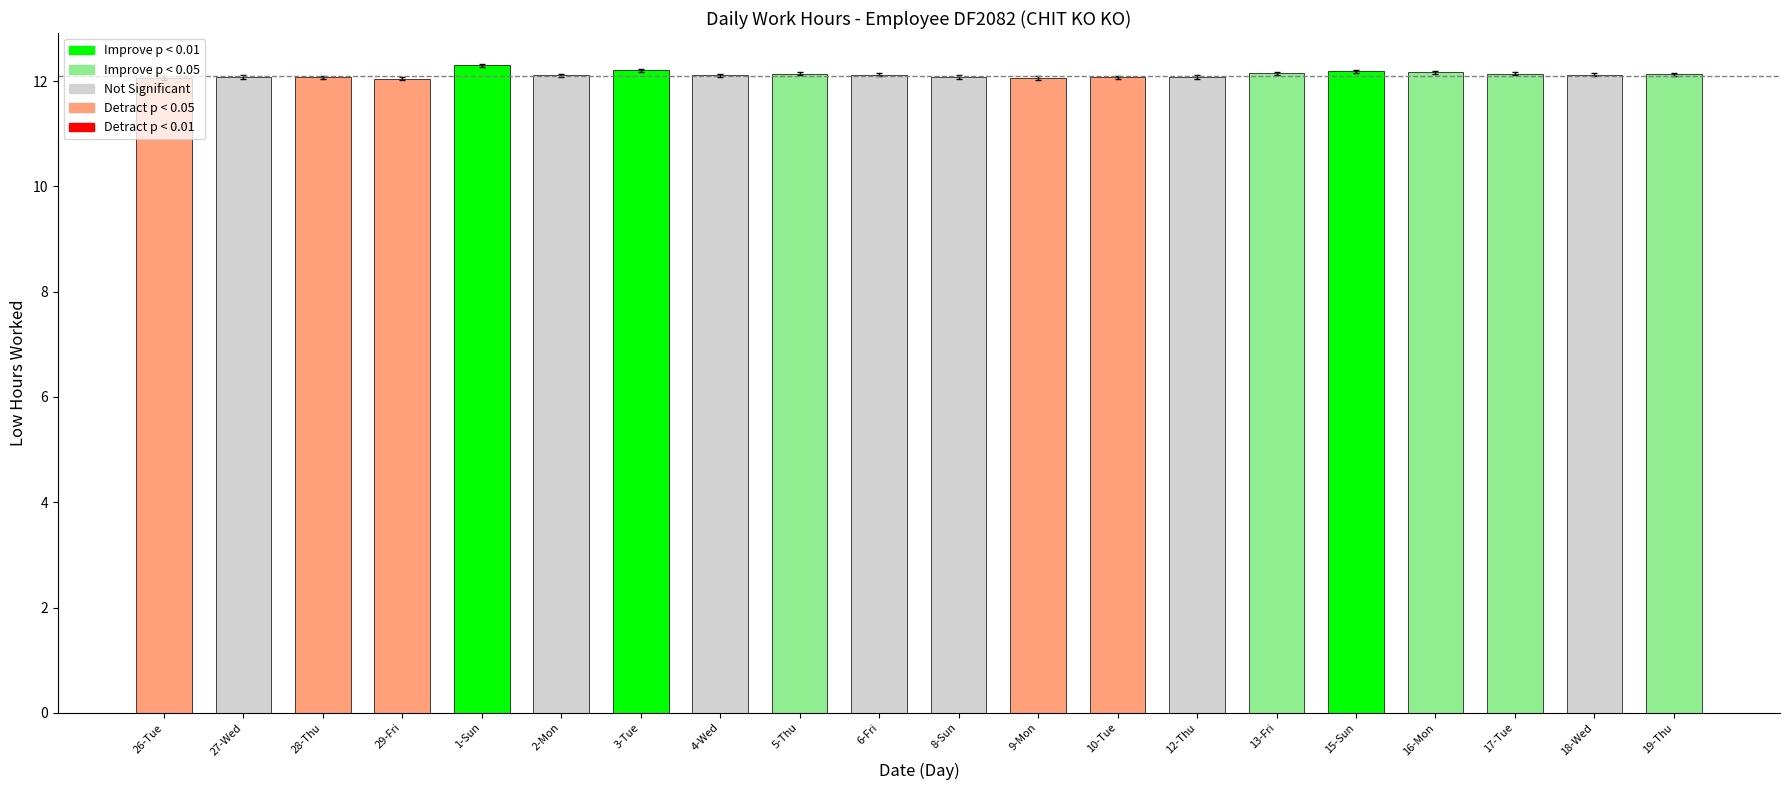

Read the value at 17-Tue.

12.1